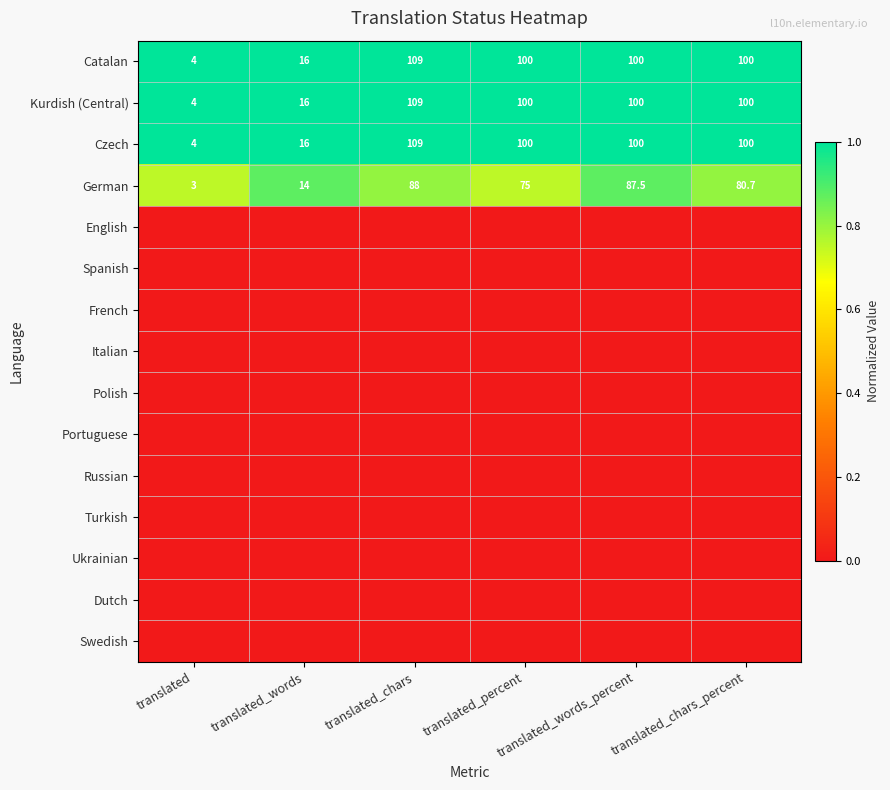

Rank the categories by German value from lowest to highest.

translated, translated_words, translated_percent, translated_chars_percent, translated_words_percent, translated_chars